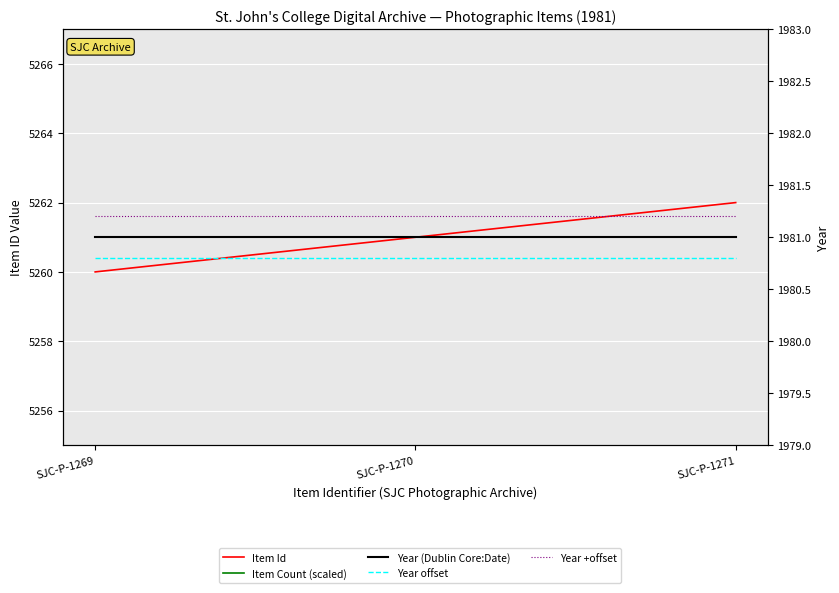

What is the lowest value of the Year (Dublin Core:Date) series?

1981.0